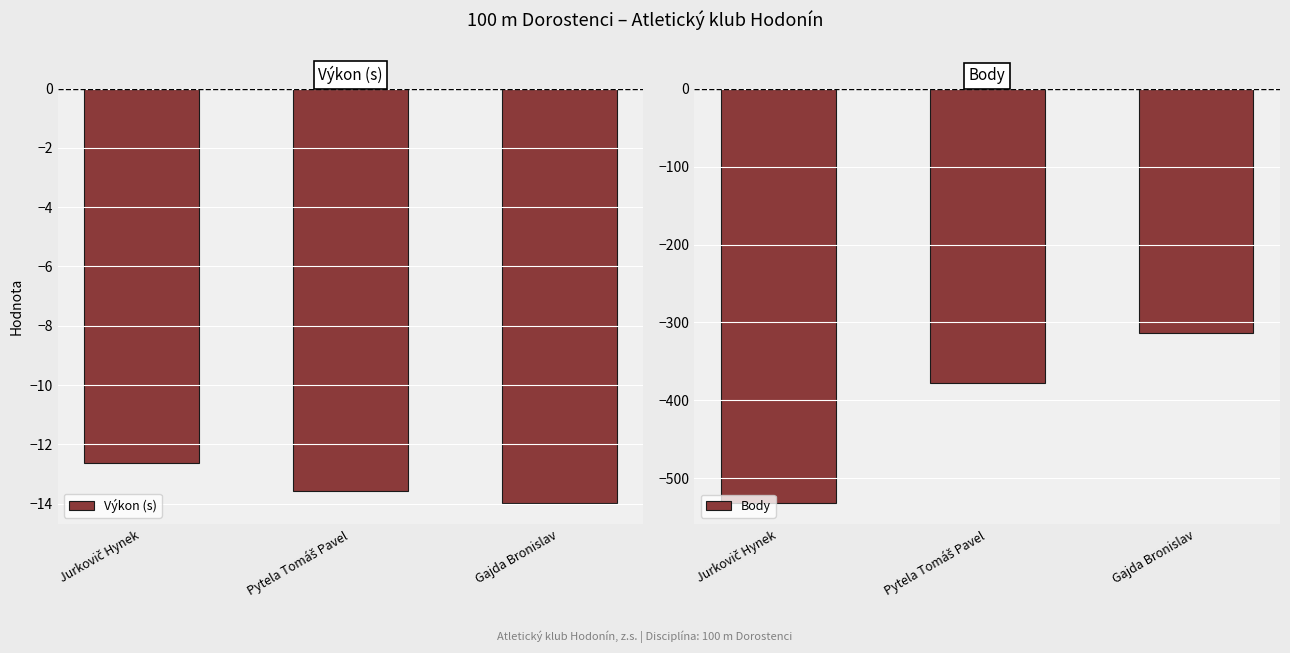

What are all the series names shown in the legend?

Výkon (s), Body